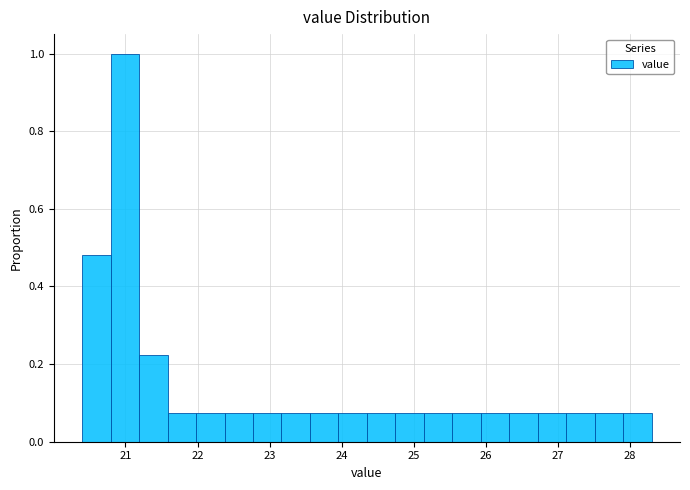

Read against the x-axis, roughly where is the centre of the tallest bar?

21.0